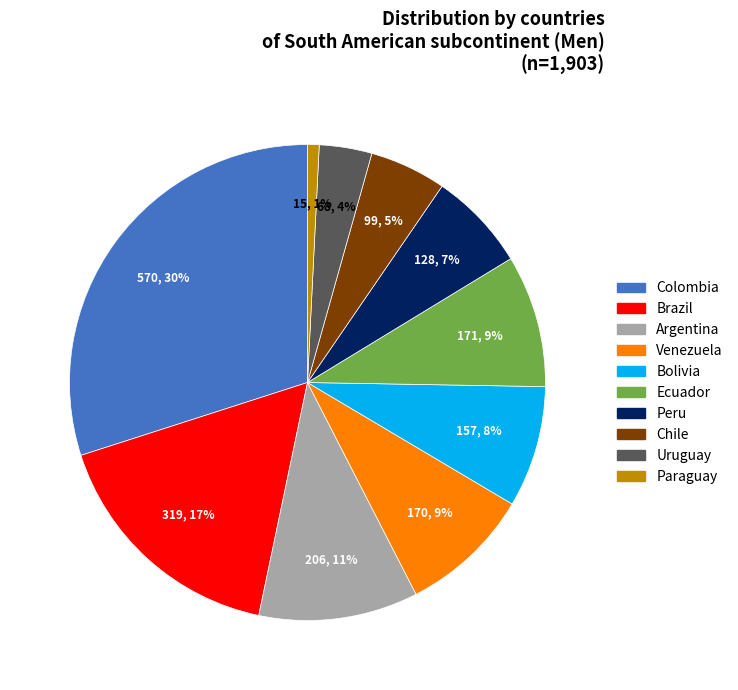

Is the sum of Ecuador and Argentina greater than half?

No